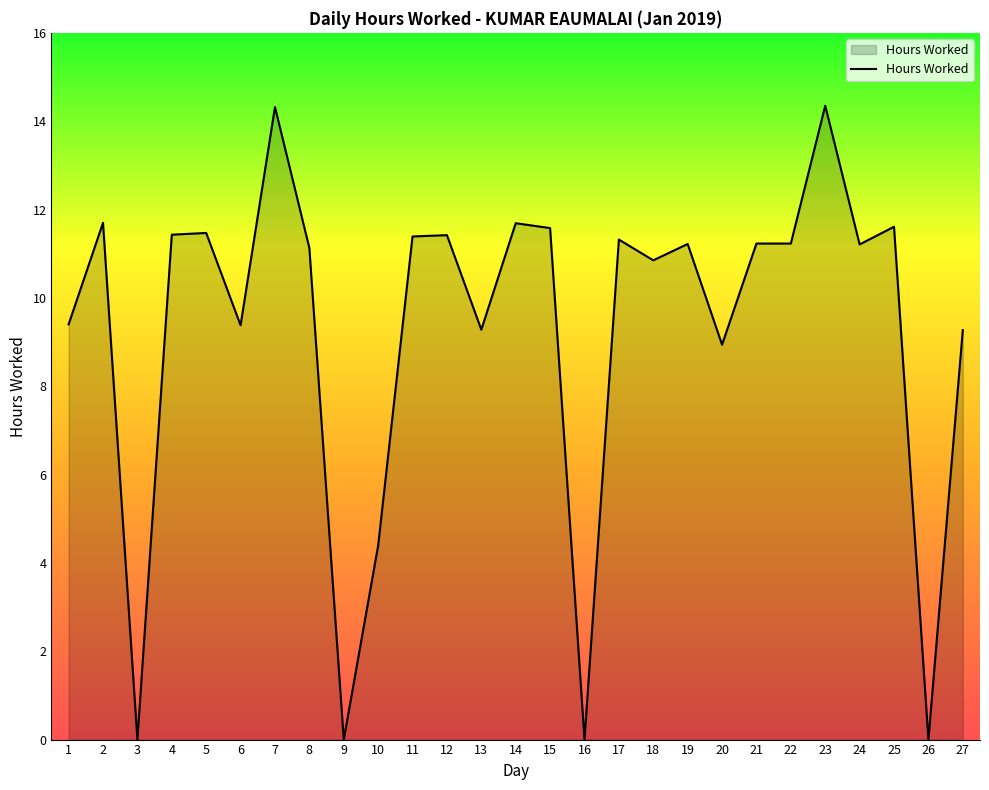

Approximately how many times larger is the value at 17 compared to 27?

1.2